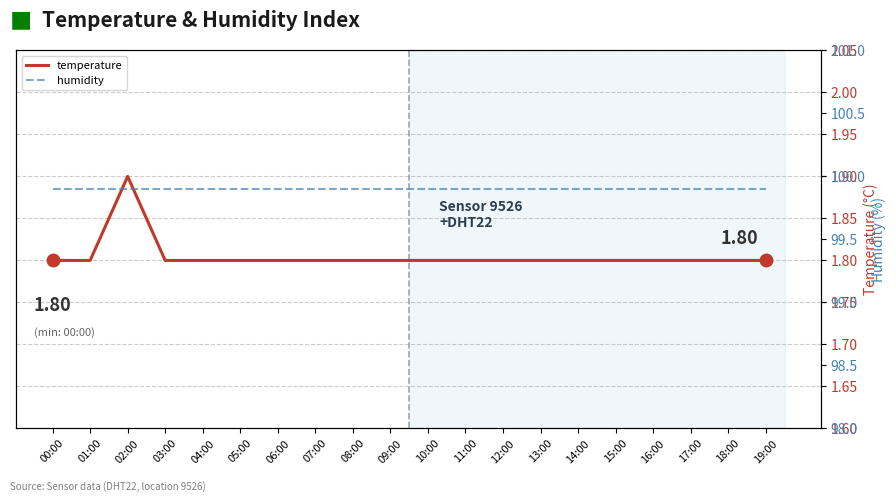

True or false: temperature and humidity cross at least once.

False